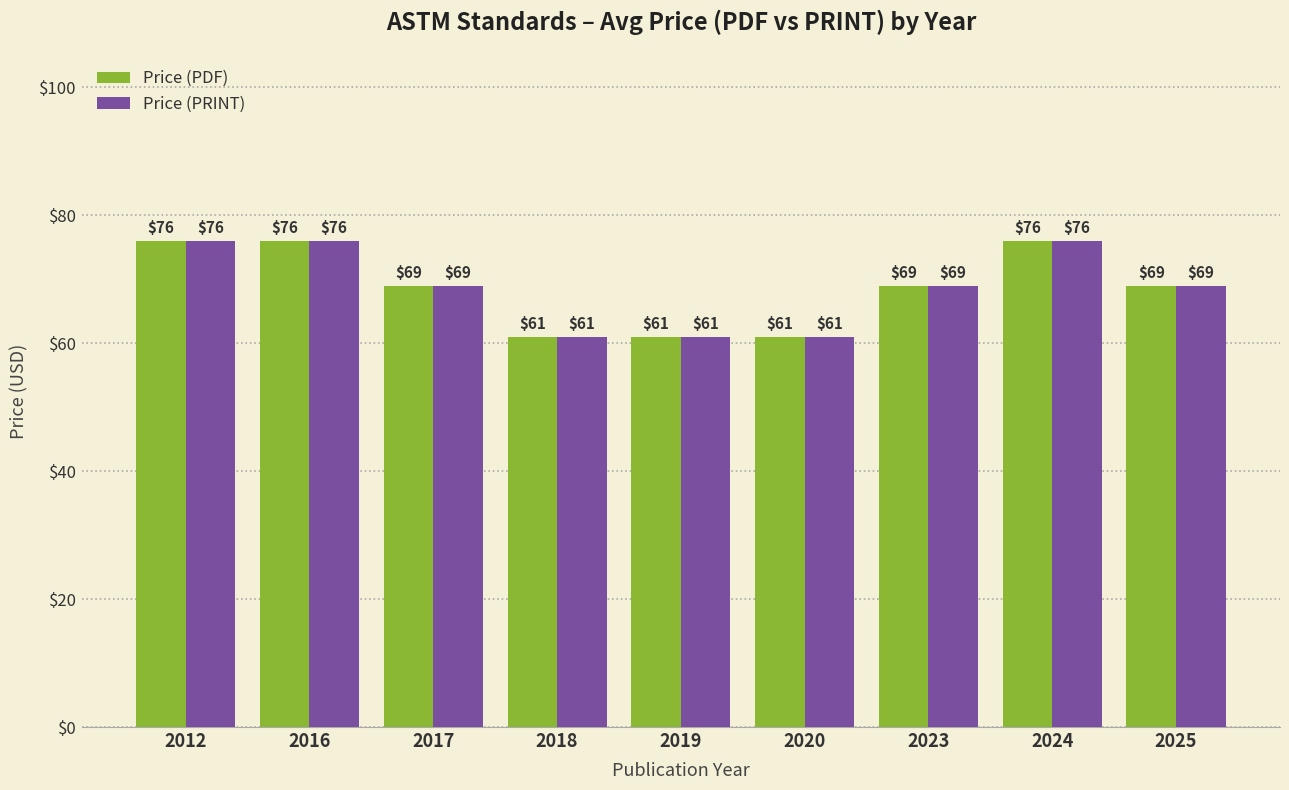

Is the value of Price (PRINT) at 2016 greater than the value of Price (PDF) at 2019?

Yes